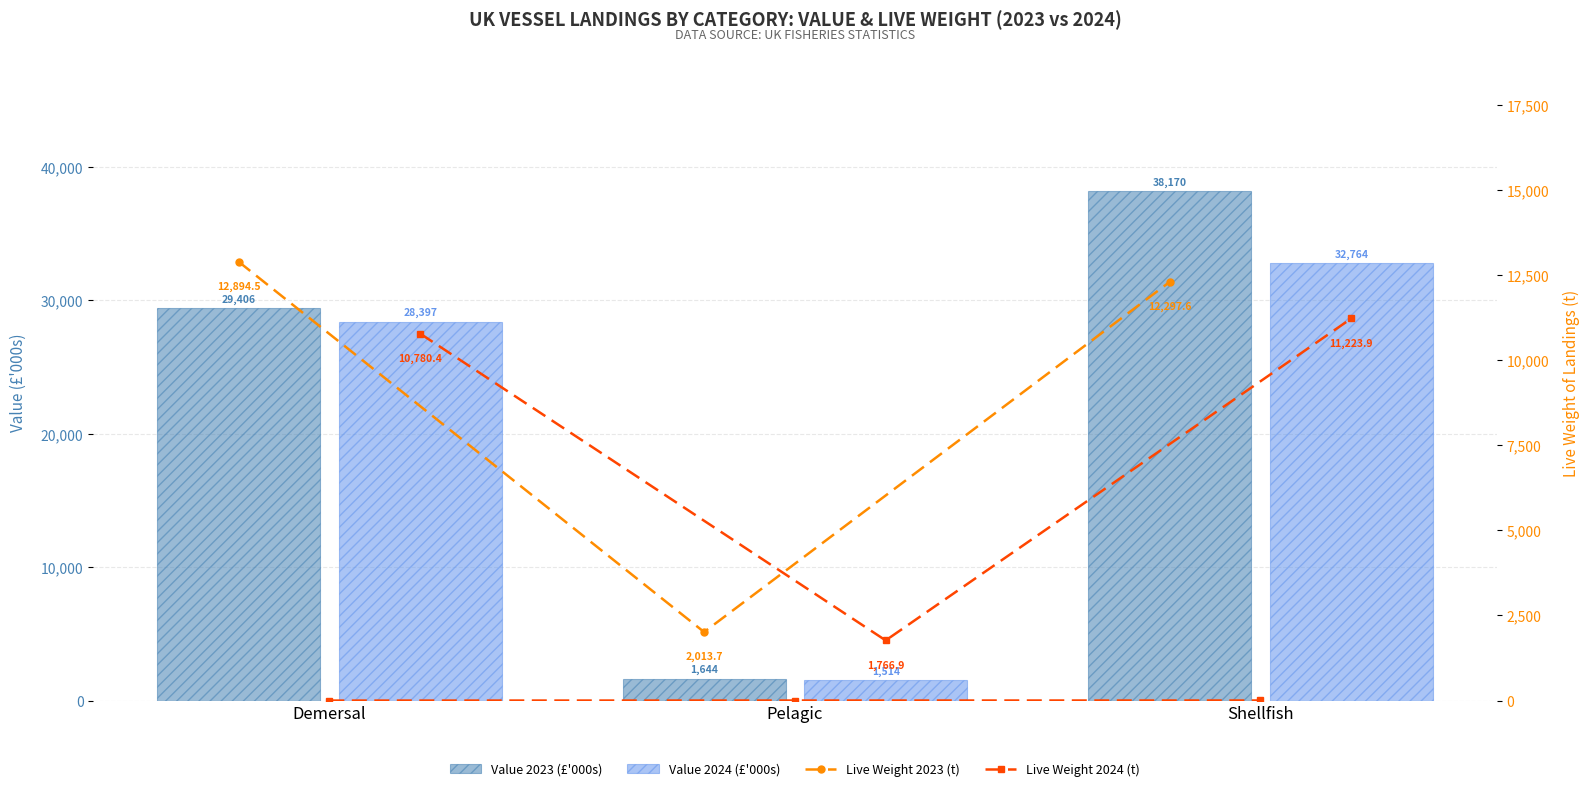

What is the minimum value shown in the chart?

0.2